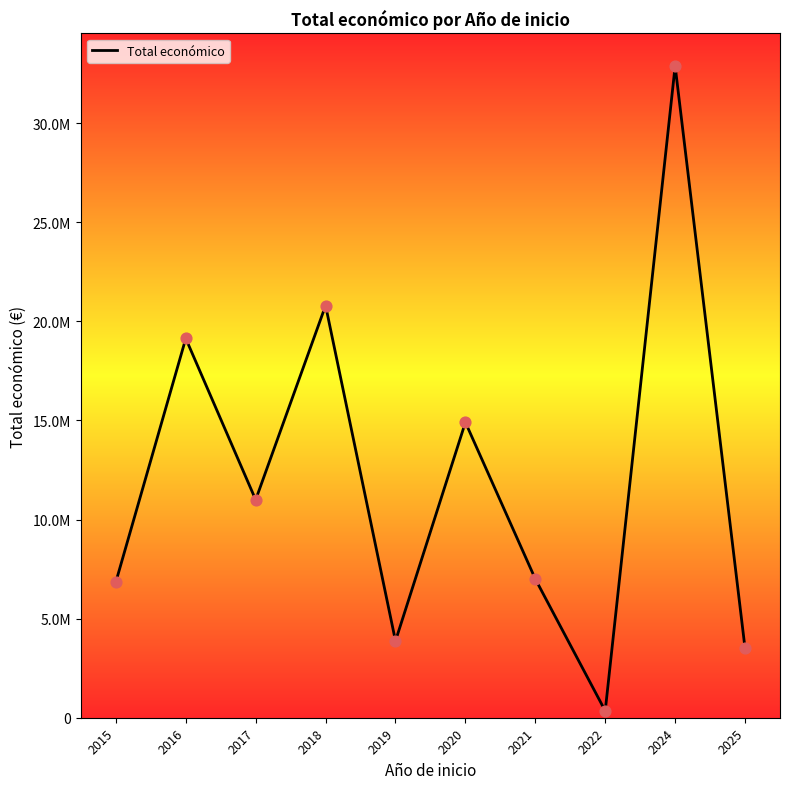

Approximately how many times larger is the value at 2017 compared to 2022?

31.8